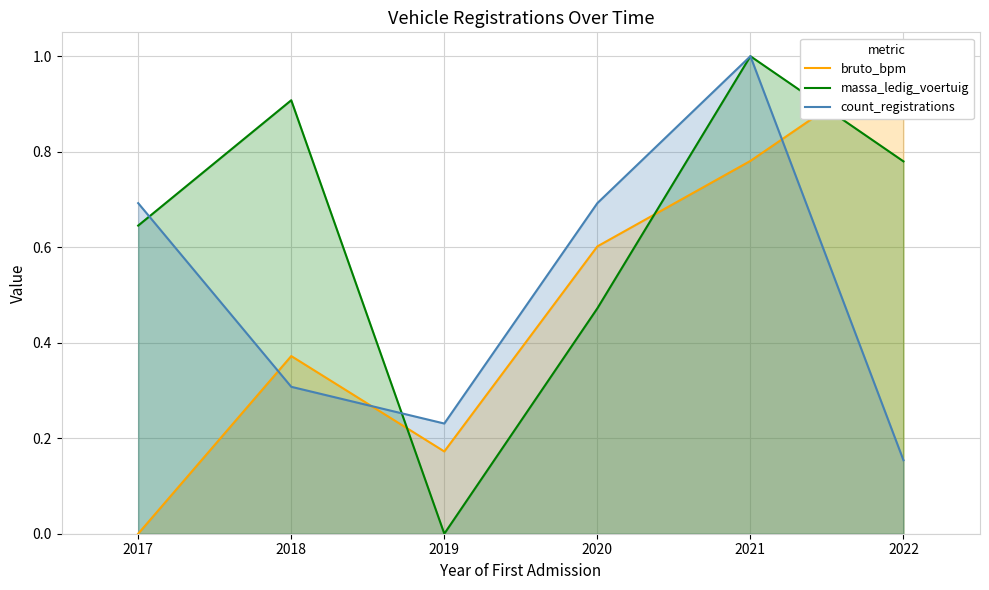

What is the sum of the count_registrations values at 2021 and 2018?

1.3